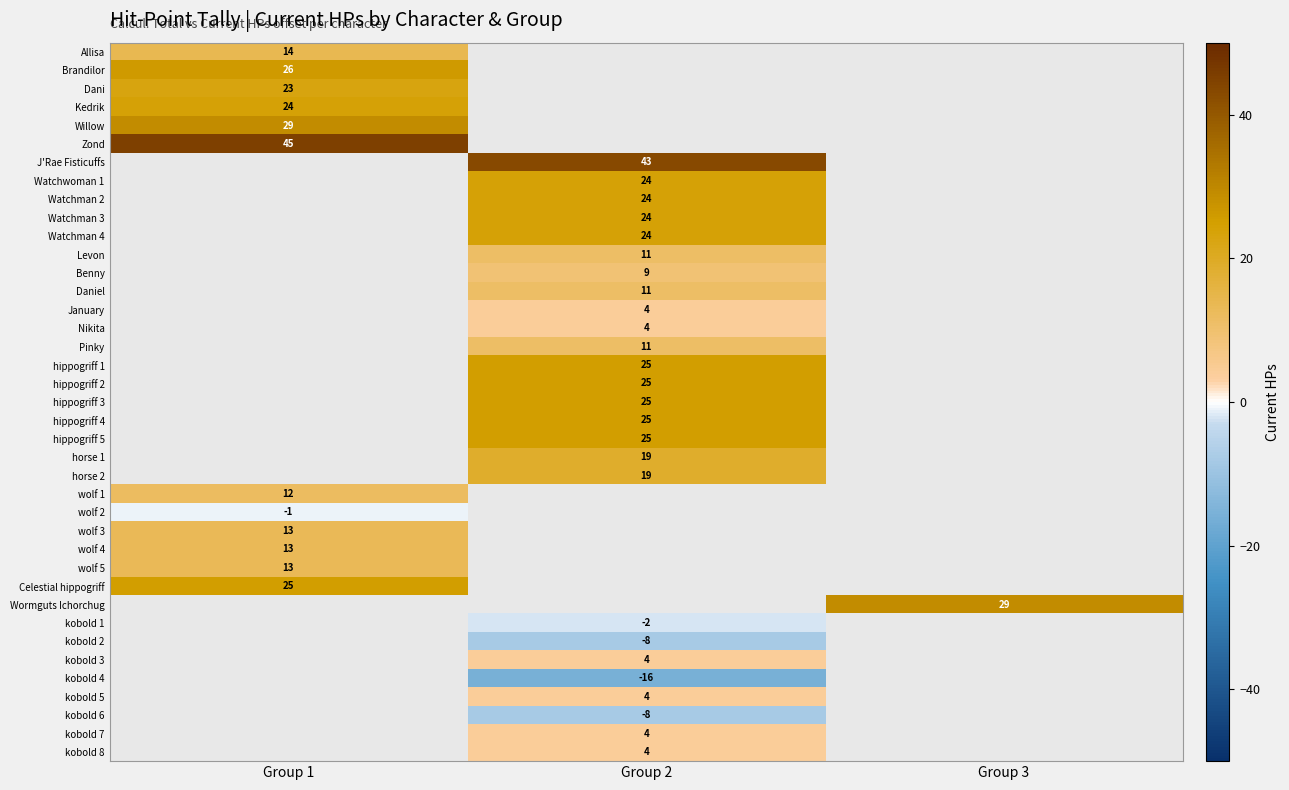

What is the minimum value shown in the chart?

-16.0